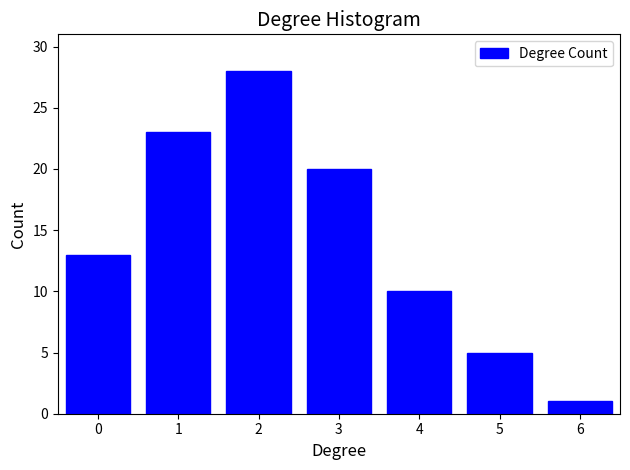

Reading left to right, extract all data points from this chart.

13	23	28	20	10	5	1